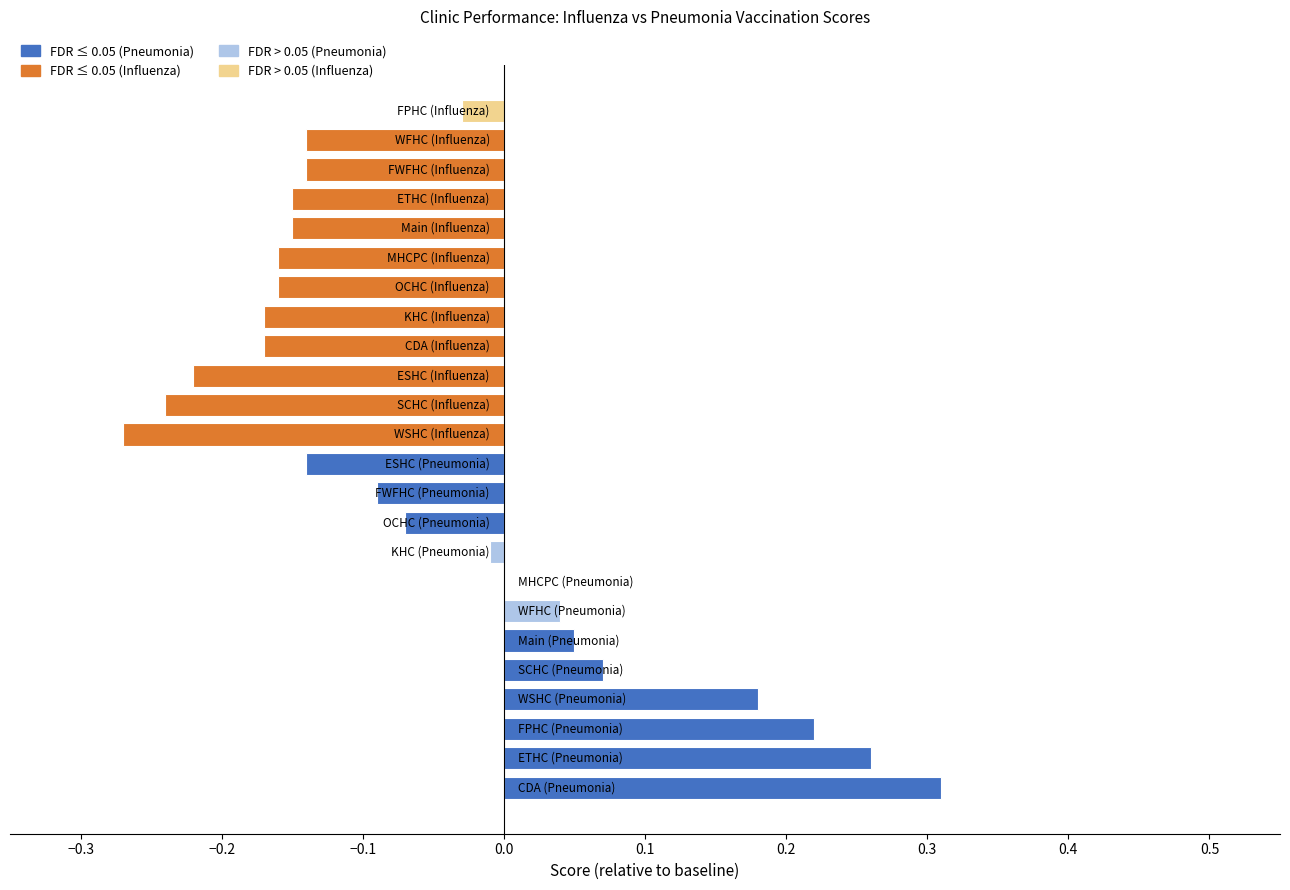

What is the sum of all values?

-1.2